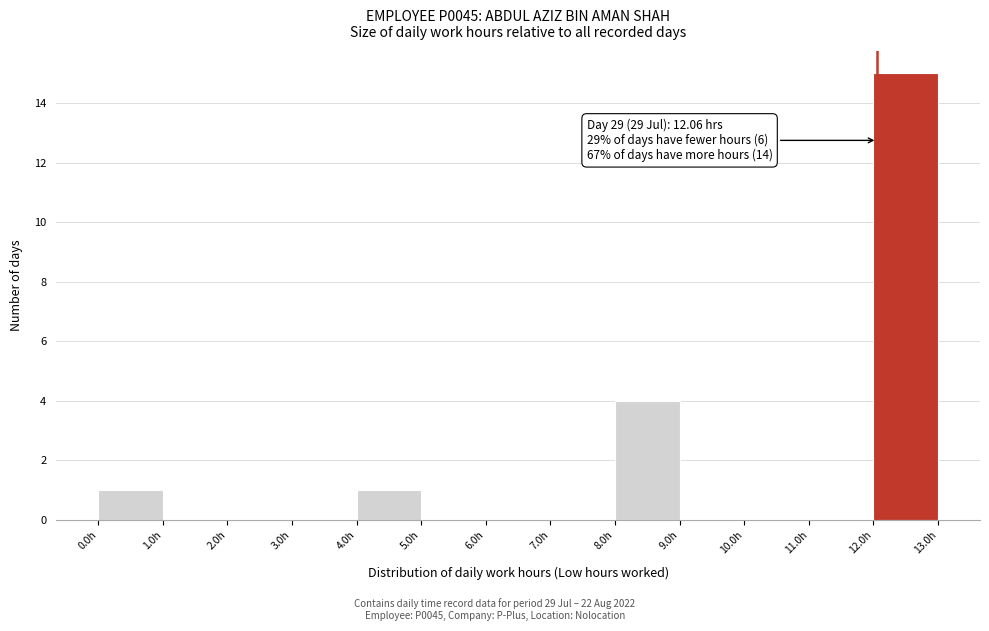

Over which range of the x-axis is the bar tallest?

12 to 13